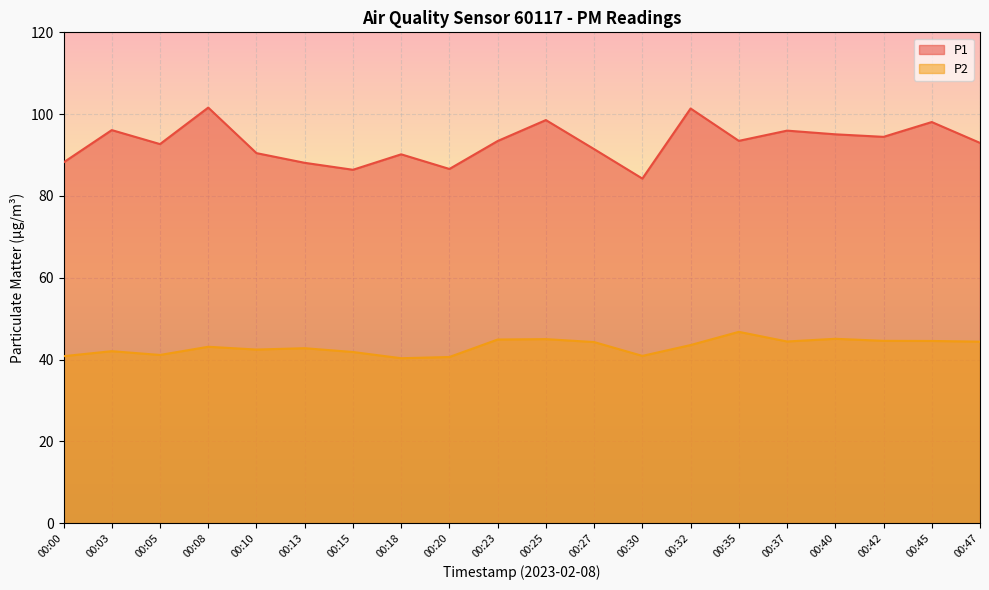

Between 00:45 and 00:13, which is larger?

00:45